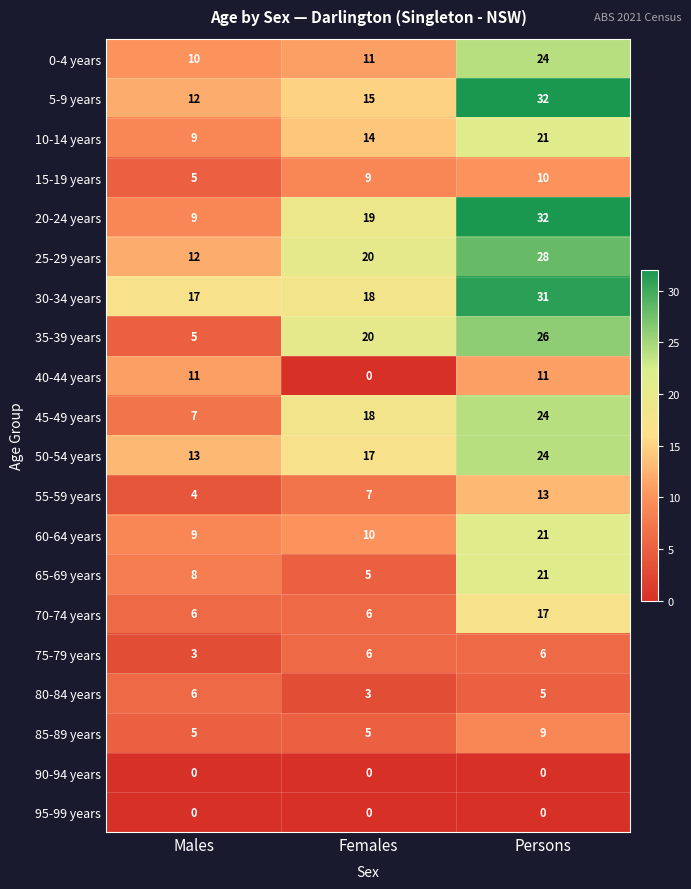

How many 70-74 years values are between 6 and 17?

3